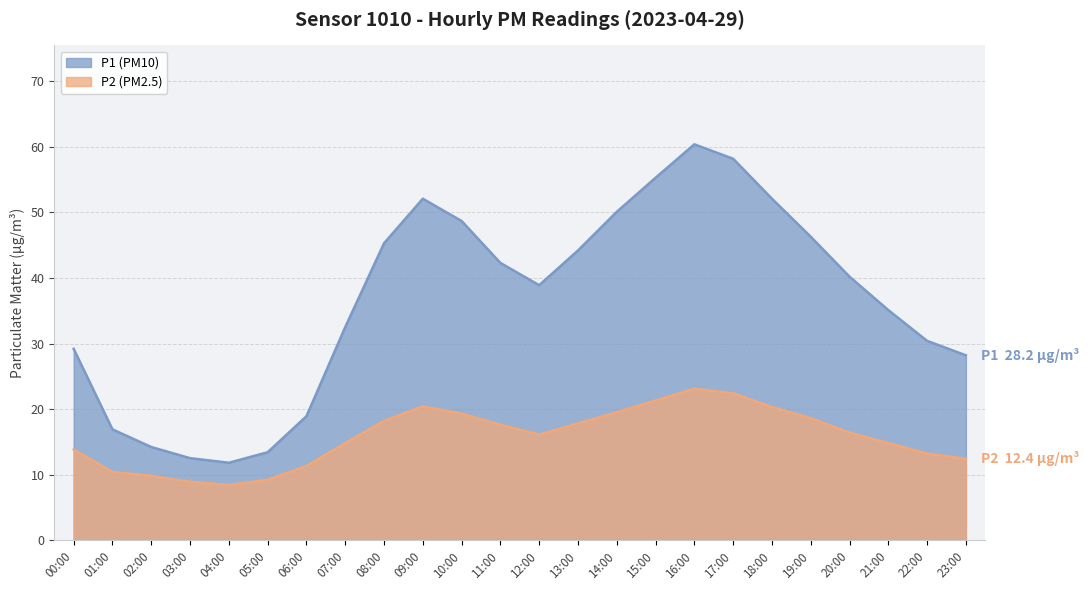

How many data points in P2 are less than 16?

11